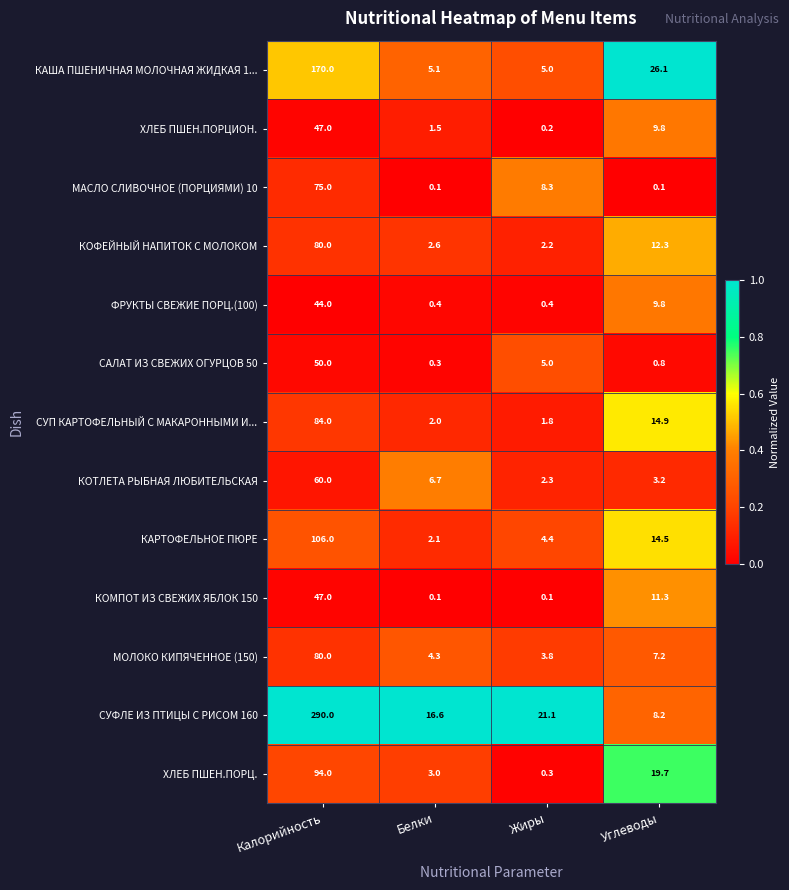

Which label corresponds to the largest value in the chart?

Калорийность